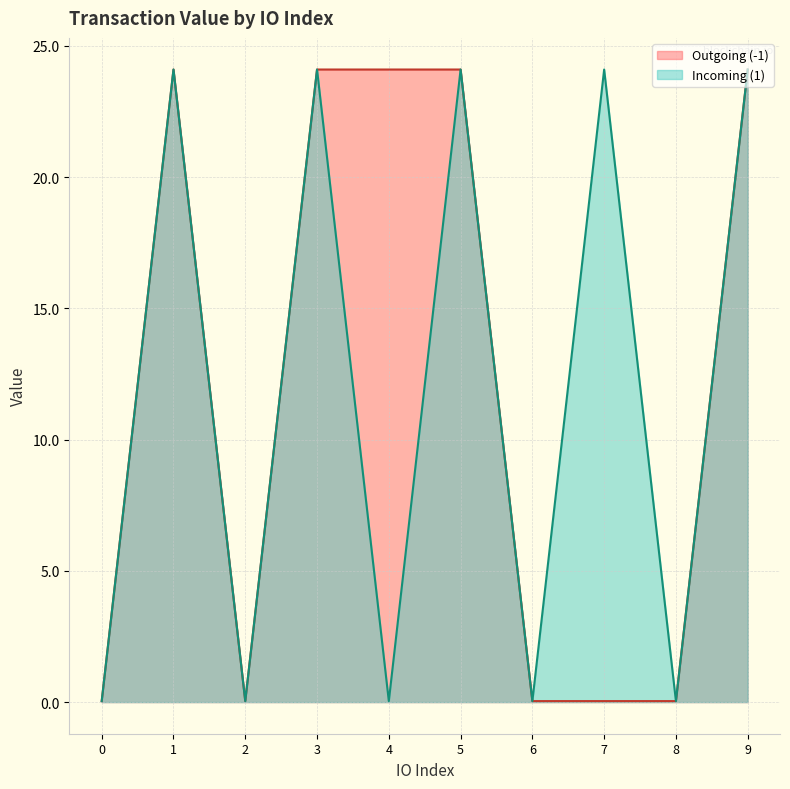

What is the total value across all series at 9?

48.2